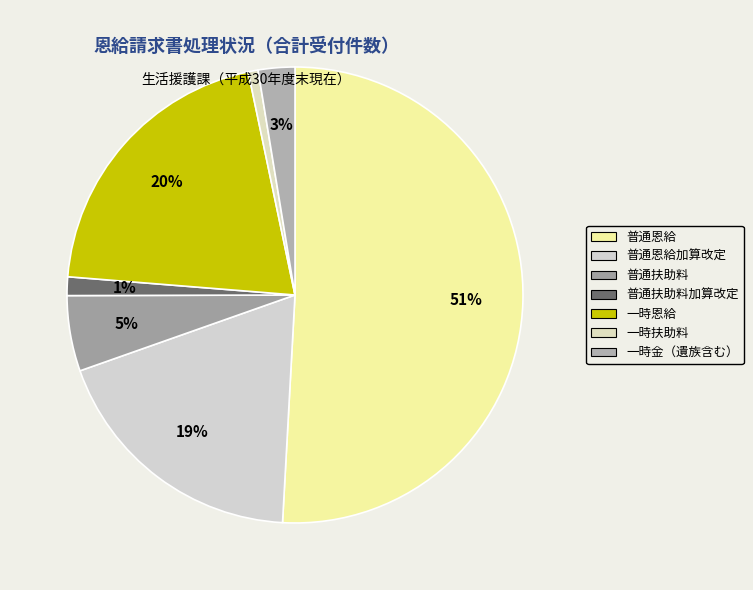

Is 一時恩給 the majority of the pie?

No